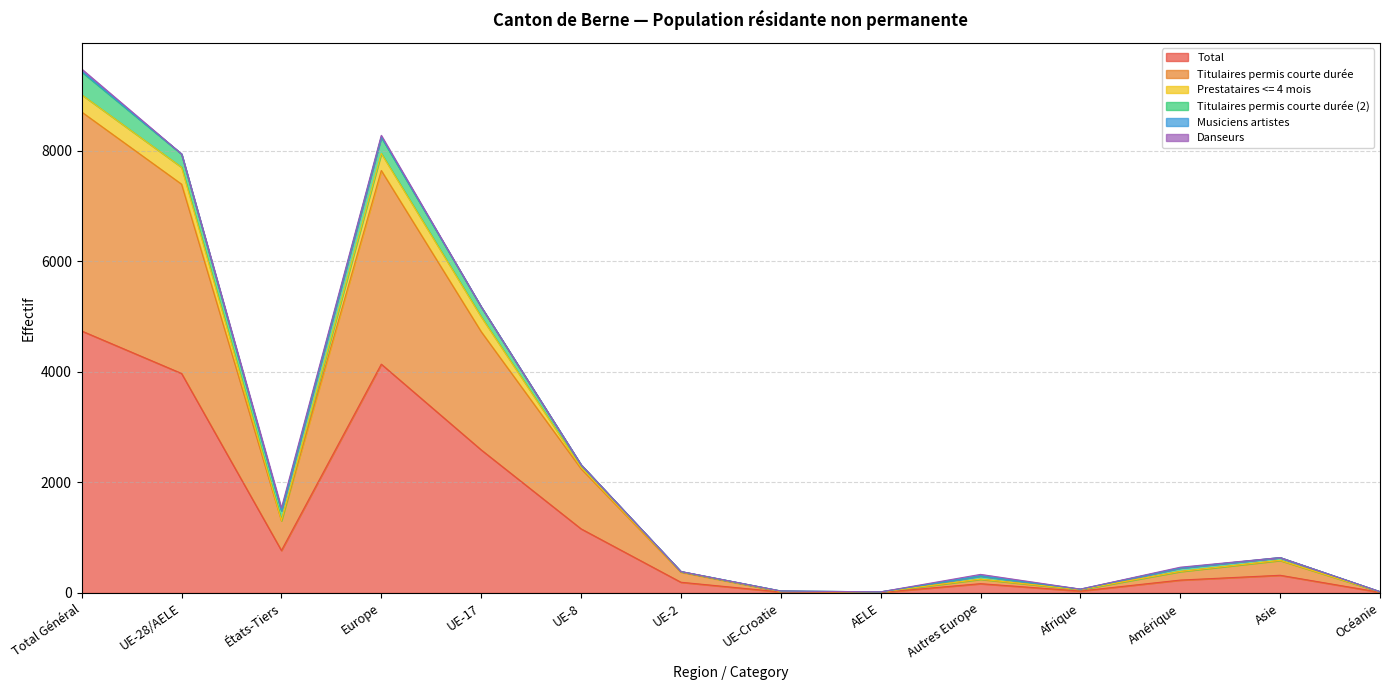

What is the sum of the Total values at UE-28/AELE and UE-17?

6558